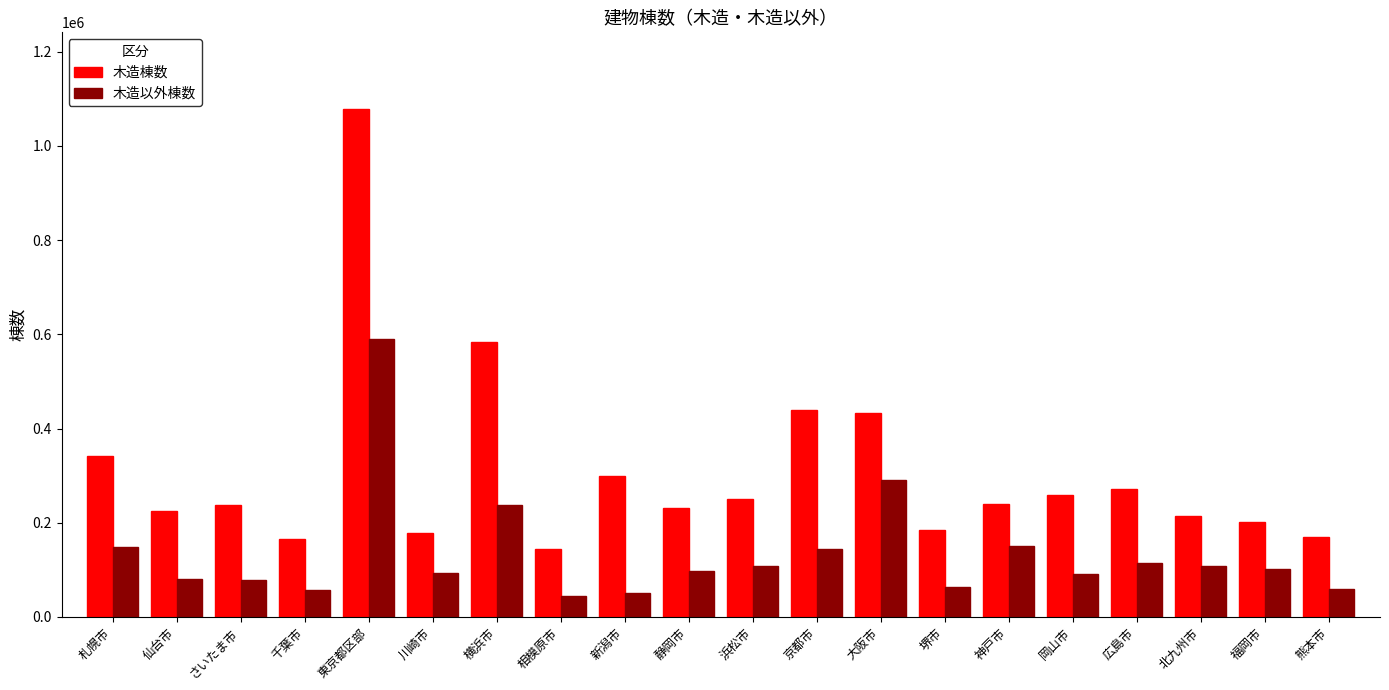

Count the number of categories in the chart.

20